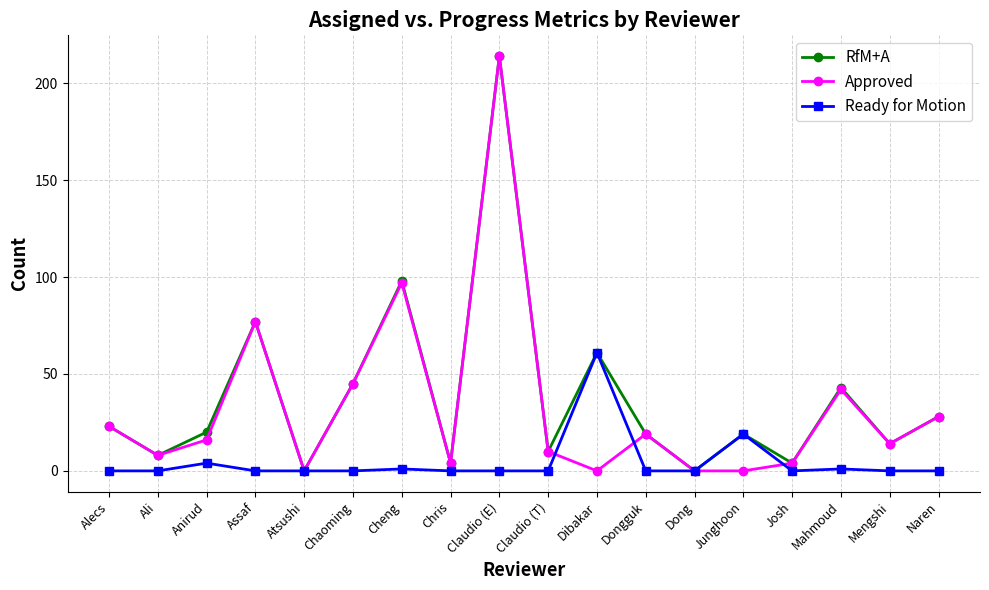

Reading left to right, extract all data points from this chart.

RfM+A: 23	8	20	77	0	45	98	4	214	10	61	19	0	19	4	43	14	28
Approved: 23	8	16	77	0	45	97	4	214	10	0	19	0	0	4	42	14	28
Ready for Motion: 0	0	4	0	0	0	1	0	0	0	61	0	0	19	0	1	0	0